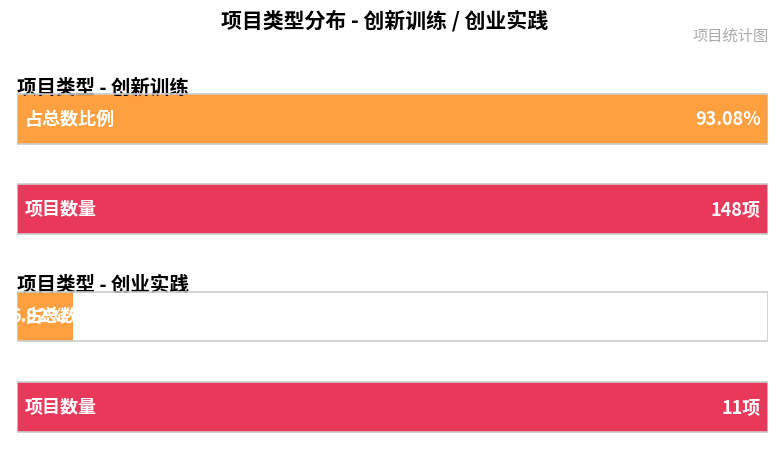

The value of Maximum utilization at 创新训练 (Count) is 166.3. True or false?

False